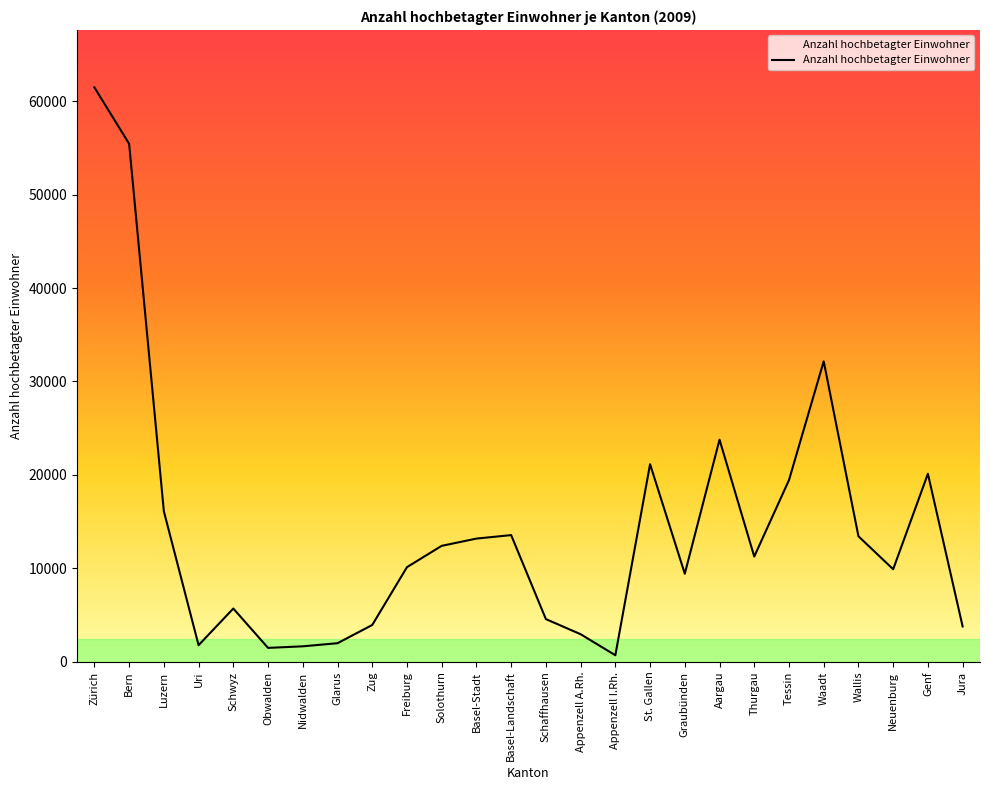

Approximately how many times larger is the value at Bern compared to Freiburg?

5.5